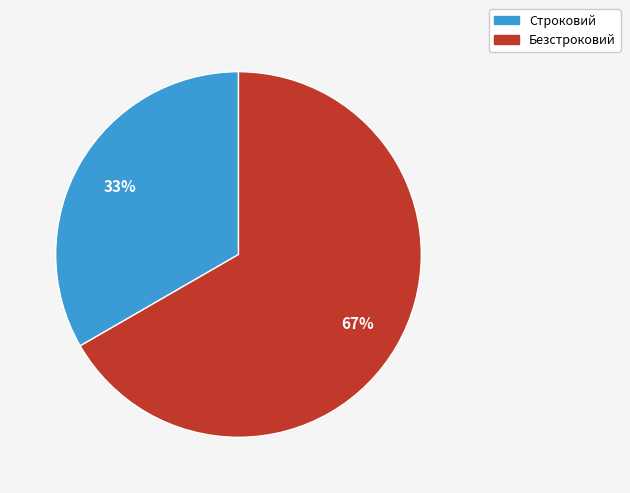

How many segments does this pie chart have?

2